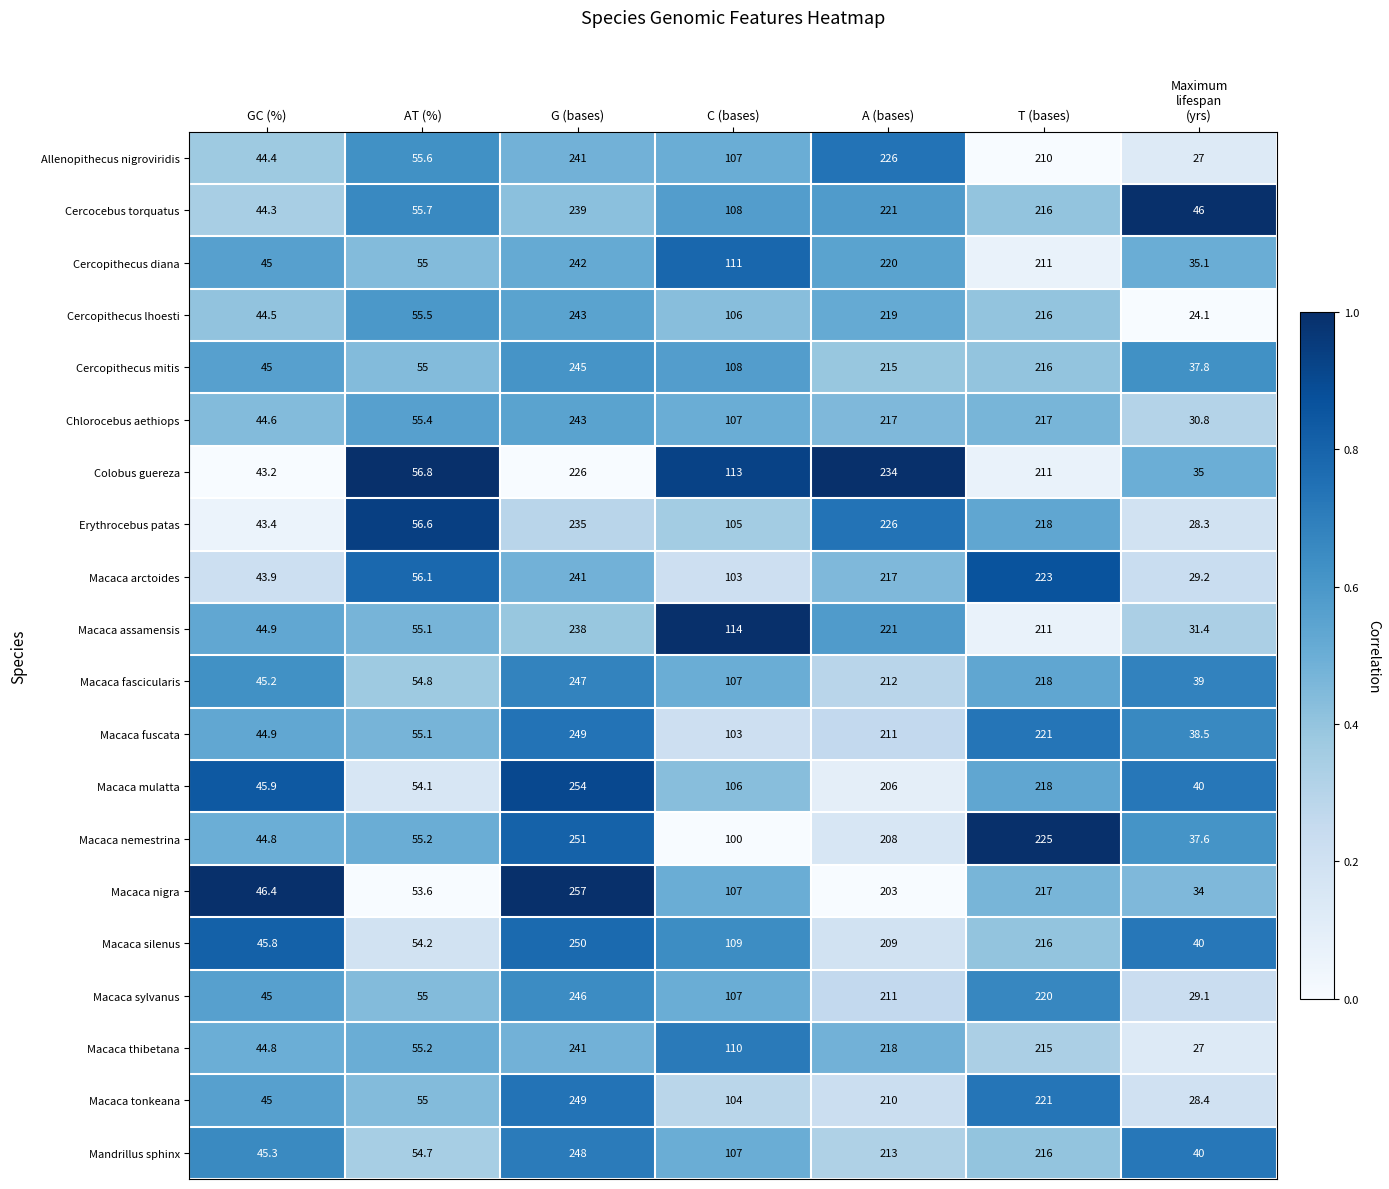

Where does the Macaca fuscata series first go above 103?

G (bases)